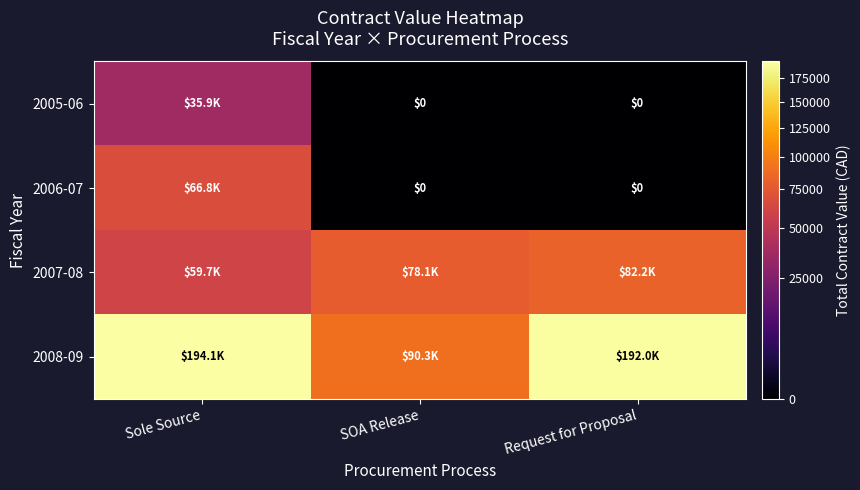

Which series has the largest total across all categories?

2008-09